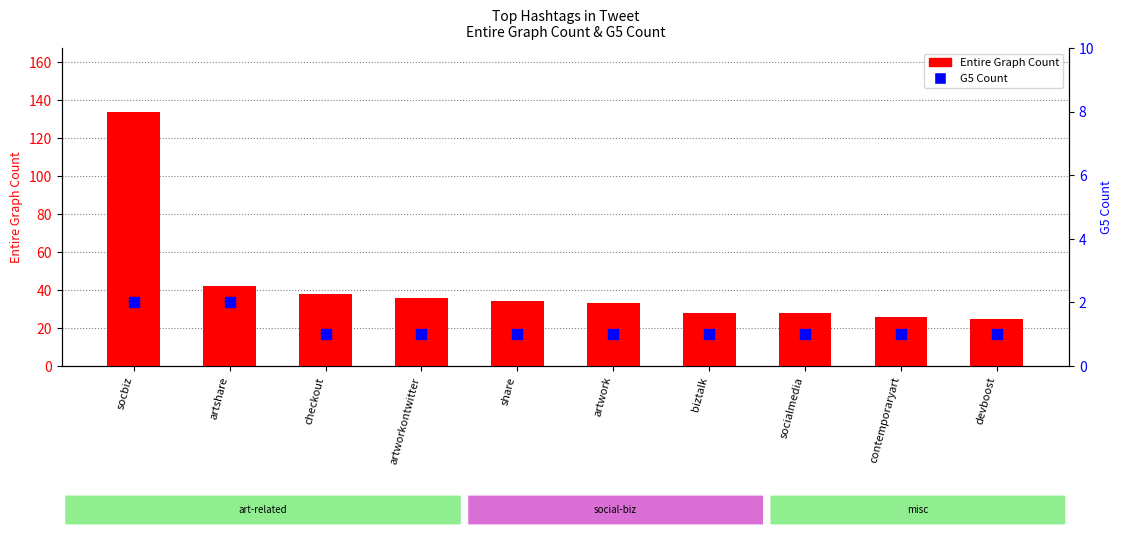

Reading left to right, what are all the values shown in this chart?

Entire Graph Count: socbiz=134	artshare=42	checkout=38	artworkontwitter=36	share=34	artwork=33	biztalk=28	socialmedia=28	contemporaryart=26	devboost=25
G5 Count: socbiz=2	artshare=2	checkout=1	artworkontwitter=1	share=1	artwork=1	biztalk=1	socialmedia=1	contemporaryart=1	devboost=1